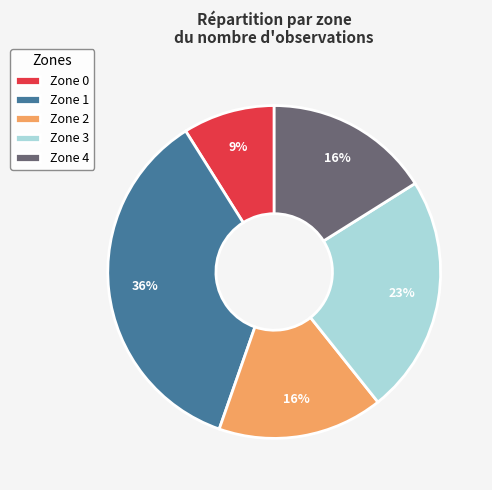

What percentage is the Zone 4 slice, to the nearest percent?

16%